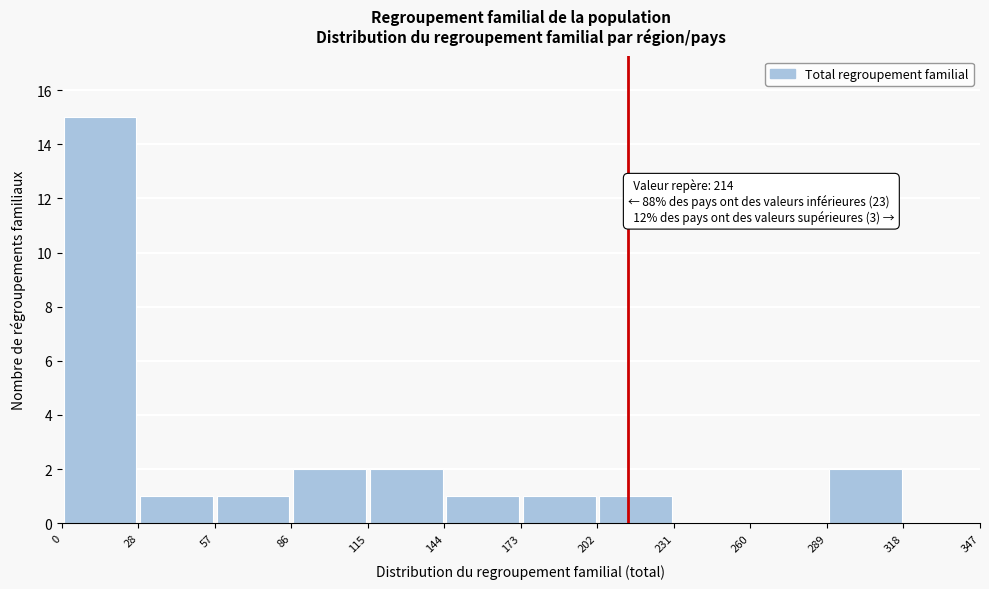

Over which range of the x-axis is the bar tallest?

0 to 28